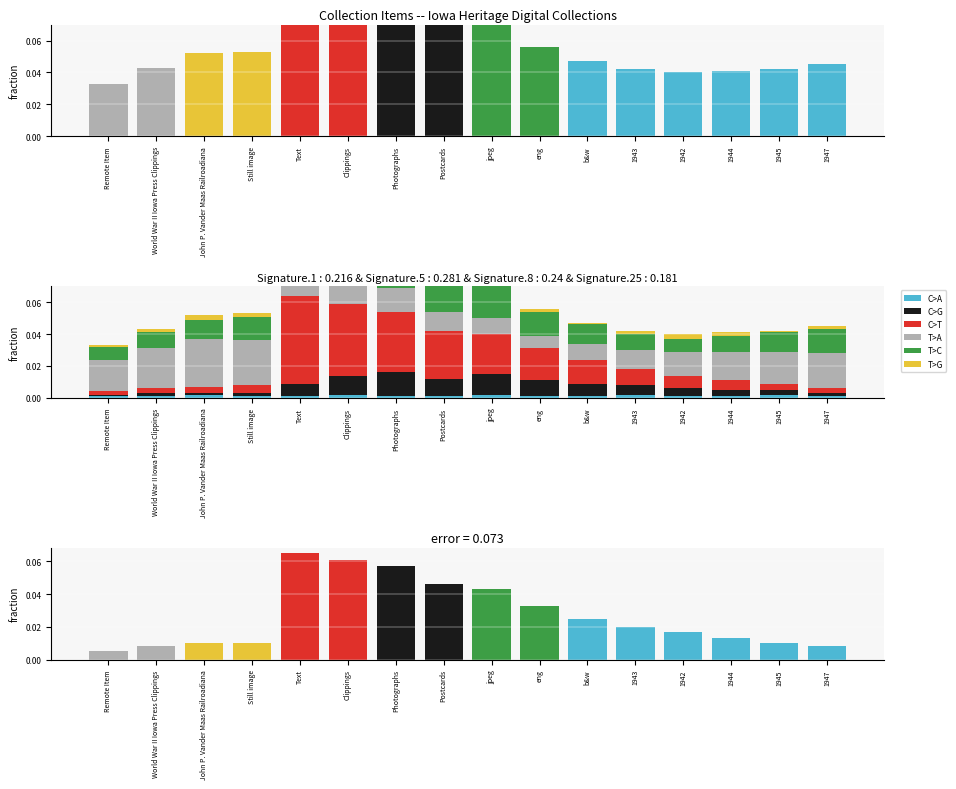

At which category does the chart reach its peak across all series?

Text